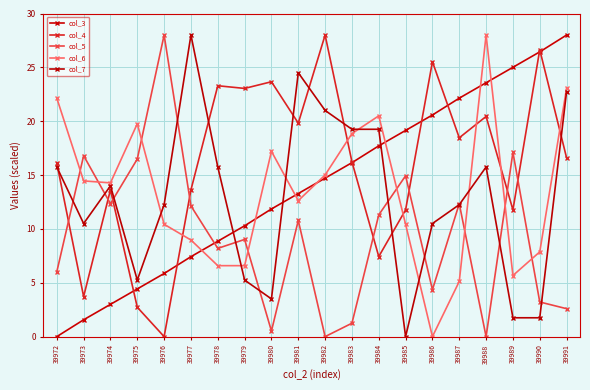

True or false: col_4 and col_7 intersect in this chart.

True